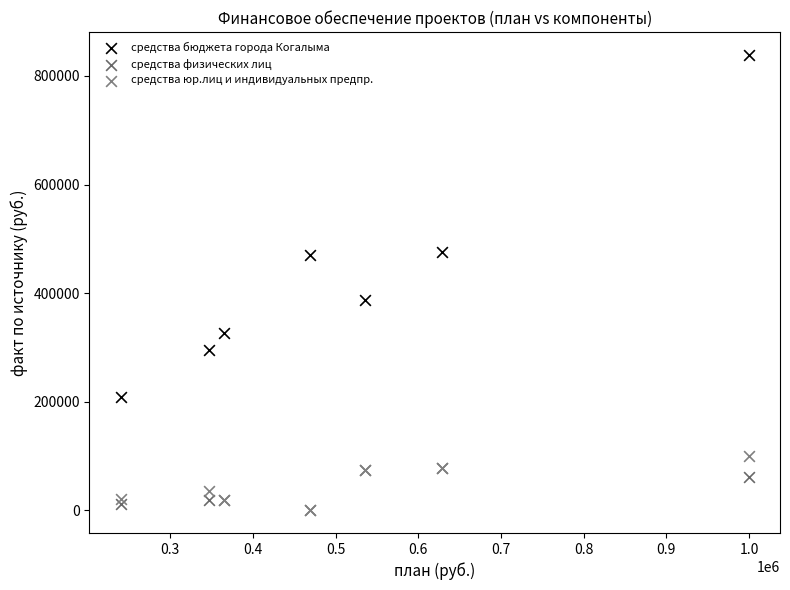

Across all series, what Y value is closest to 419450?

386658.6